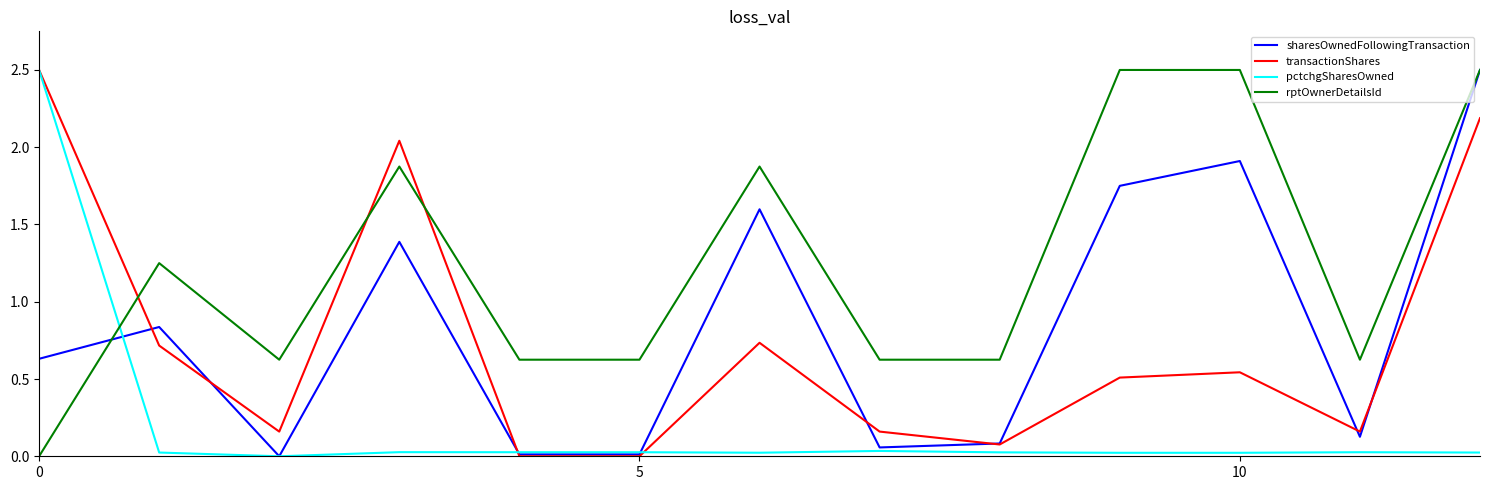

Does the chart display data point markers on the line(s)?

No